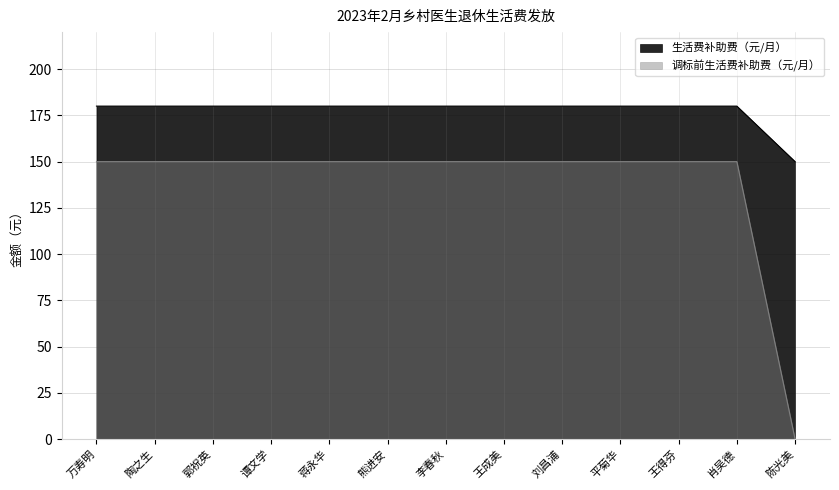

What is the maximum value shown in the chart?

180